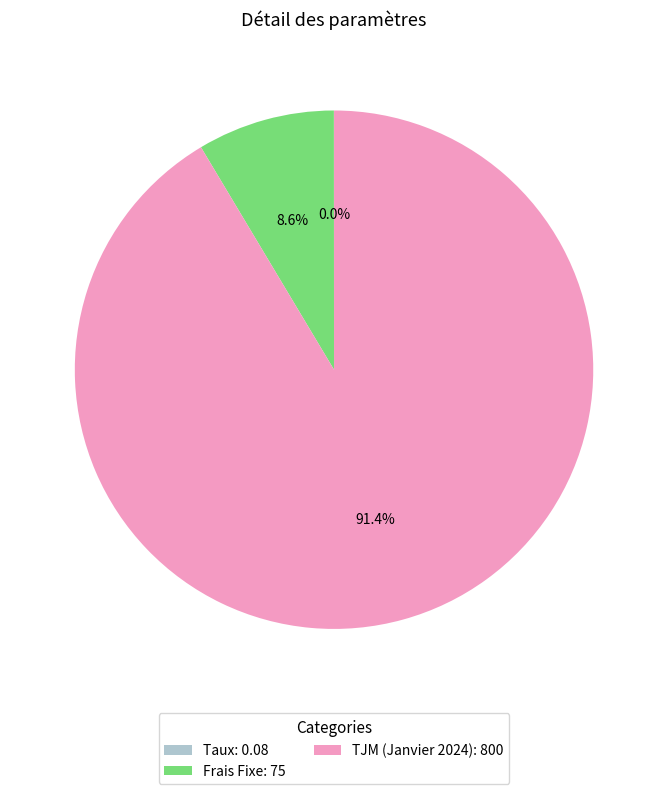

Is TJM (Janvier 2024) the majority of the pie?

Yes